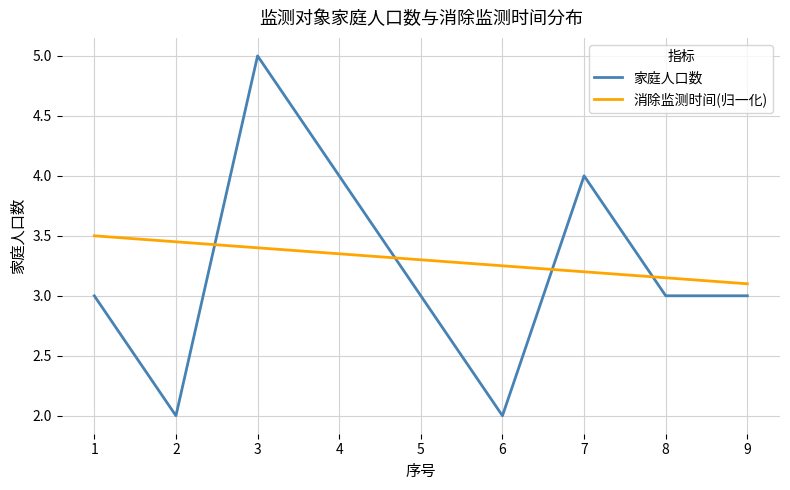

What is the difference between the maximum and minimum values in the 家庭人口数 series?

3.0